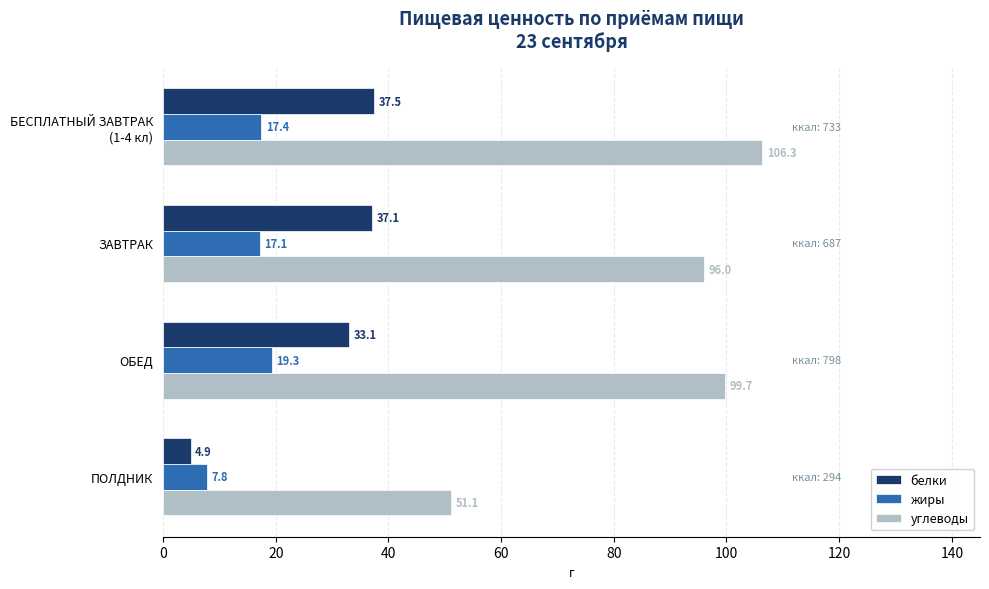

List the series in order of their overall mean, lowest first.

жиры, белки, углеводы